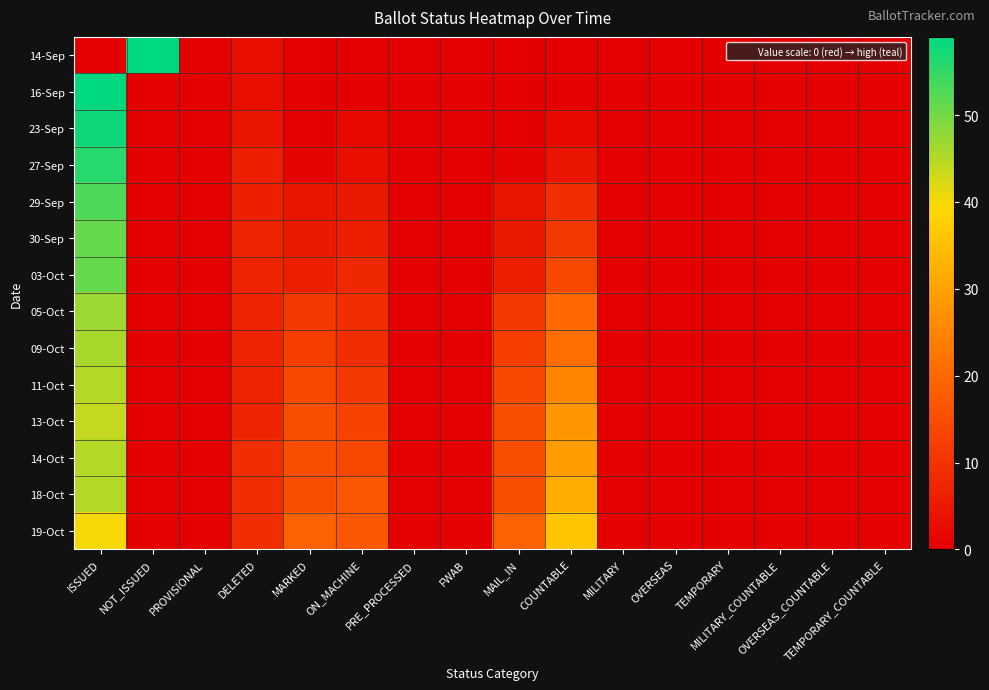

Reading left to right, transcribe all the data shown in this chart.

14-Sep: ISSUED=0	NOT_ISSUED=59	PROVISIONAL=0	DELETED=3	MARKED=0	ON_MACHINE=0	PRE_PROCESSED=0	FWAB=0	MAIL_IN=0	COUNTABLE=0	MILITARY=0	OVERSEAS=0	TEMPORARY=0	MILITARY_COUNTABLE=0	OVERSEAS_COUNTABLE=0	TEMPORARY_COUNTABLE=0
16-Sep: ISSUED=59	NOT_ISSUED=0	PROVISIONAL=0	DELETED=3	MARKED=0	ON_MACHINE=0	PRE_PROCESSED=0	FWAB=0	MAIL_IN=0	COUNTABLE=0	MILITARY=0	OVERSEAS=0	TEMPORARY=0	MILITARY_COUNTABLE=0	OVERSEAS_COUNTABLE=0	TEMPORARY_COUNTABLE=0
23-Sep: ISSUED=58	NOT_ISSUED=0	PROVISIONAL=0	DELETED=4	MARKED=0	ON_MACHINE=2	PRE_PROCESSED=0	FWAB=0	MAIL_IN=0	COUNTABLE=2	MILITARY=0	OVERSEAS=0	TEMPORARY=0	MILITARY_COUNTABLE=0	OVERSEAS_COUNTABLE=0	TEMPORARY_COUNTABLE=0
27-Sep: ISSUED=56	NOT_ISSUED=0	PROVISIONAL=0	DELETED=6	MARKED=1	ON_MACHINE=3	PRE_PROCESSED=0	FWAB=0	MAIL_IN=1	COUNTABLE=4	MILITARY=0	OVERSEAS=0	TEMPORARY=0	MILITARY_COUNTABLE=0	OVERSEAS_COUNTABLE=0	TEMPORARY_COUNTABLE=0
29-Sep: ISSUED=53	NOT_ISSUED=0	PROVISIONAL=0	DELETED=6	MARKED=4	ON_MACHINE=5	PRE_PROCESSED=0	FWAB=0	MAIL_IN=4	COUNTABLE=9	MILITARY=0	OVERSEAS=0	TEMPORARY=0	MILITARY_COUNTABLE=0	OVERSEAS_COUNTABLE=0	TEMPORARY_COUNTABLE=0
30-Sep: ISSUED=51	NOT_ISSUED=0	PROVISIONAL=0	DELETED=7	MARKED=5	ON_MACHINE=6	PRE_PROCESSED=0	FWAB=0	MAIL_IN=5	COUNTABLE=11	MILITARY=0	OVERSEAS=0	TEMPORARY=0	MILITARY_COUNTABLE=0	OVERSEAS_COUNTABLE=0	TEMPORARY_COUNTABLE=0
03-Oct: ISSUED=51	NOT_ISSUED=0	PROVISIONAL=0	DELETED=7	MARKED=6	ON_MACHINE=8	PRE_PROCESSED=0	FWAB=0	MAIL_IN=6	COUNTABLE=14	MILITARY=0	OVERSEAS=0	TEMPORARY=0	MILITARY_COUNTABLE=0	OVERSEAS_COUNTABLE=0	TEMPORARY_COUNTABLE=0
05-Oct: ISSUED=47	NOT_ISSUED=0	PROVISIONAL=0	DELETED=7	MARKED=11	ON_MACHINE=9	PRE_PROCESSED=0	FWAB=0	MAIL_IN=11	COUNTABLE=20	MILITARY=0	OVERSEAS=0	TEMPORARY=0	MILITARY_COUNTABLE=0	OVERSEAS_COUNTABLE=0	TEMPORARY_COUNTABLE=0
09-Oct: ISSUED=46	NOT_ISSUED=0	PROVISIONAL=0	DELETED=7	MARKED=12	ON_MACHINE=9	PRE_PROCESSED=0	FWAB=0	MAIL_IN=12	COUNTABLE=21	MILITARY=0	OVERSEAS=0	TEMPORARY=0	MILITARY_COUNTABLE=0	OVERSEAS_COUNTABLE=0	TEMPORARY_COUNTABLE=0
11-Oct: ISSUED=45	NOT_ISSUED=0	PROVISIONAL=0	DELETED=7	MARKED=14	ON_MACHINE=11	PRE_PROCESSED=0	FWAB=0	MAIL_IN=14	COUNTABLE=25	MILITARY=0	OVERSEAS=0	TEMPORARY=0	MILITARY_COUNTABLE=0	OVERSEAS_COUNTABLE=0	TEMPORARY_COUNTABLE=0
13-Oct: ISSUED=44	NOT_ISSUED=0	PROVISIONAL=0	DELETED=7	MARKED=15	ON_MACHINE=13	PRE_PROCESSED=0	FWAB=0	MAIL_IN=15	COUNTABLE=28	MILITARY=0	OVERSEAS=0	TEMPORARY=0	MILITARY_COUNTABLE=0	OVERSEAS_COUNTABLE=0	TEMPORARY_COUNTABLE=0
14-Oct: ISSUED=45	NOT_ISSUED=0	PROVISIONAL=0	DELETED=9	MARKED=15	ON_MACHINE=14	PRE_PROCESSED=0	FWAB=0	MAIL_IN=15	COUNTABLE=29	MILITARY=0	OVERSEAS=0	TEMPORARY=0	MILITARY_COUNTABLE=0	OVERSEAS_COUNTABLE=0	TEMPORARY_COUNTABLE=0
18-Oct: ISSUED=45	NOT_ISSUED=0	PROVISIONAL=0	DELETED=9	MARKED=15	ON_MACHINE=17	PRE_PROCESSED=0	FWAB=0	MAIL_IN=15	COUNTABLE=32	MILITARY=0	OVERSEAS=0	TEMPORARY=0	MILITARY_COUNTABLE=0	OVERSEAS_COUNTABLE=0	TEMPORARY_COUNTABLE=0
19-Oct: ISSUED=40	NOT_ISSUED=0	PROVISIONAL=0	DELETED=9	MARKED=19	ON_MACHINE=17	PRE_PROCESSED=0	FWAB=0	MAIL_IN=19	COUNTABLE=36	MILITARY=0	OVERSEAS=0	TEMPORARY=0	MILITARY_COUNTABLE=0	OVERSEAS_COUNTABLE=0	TEMPORARY_COUNTABLE=0